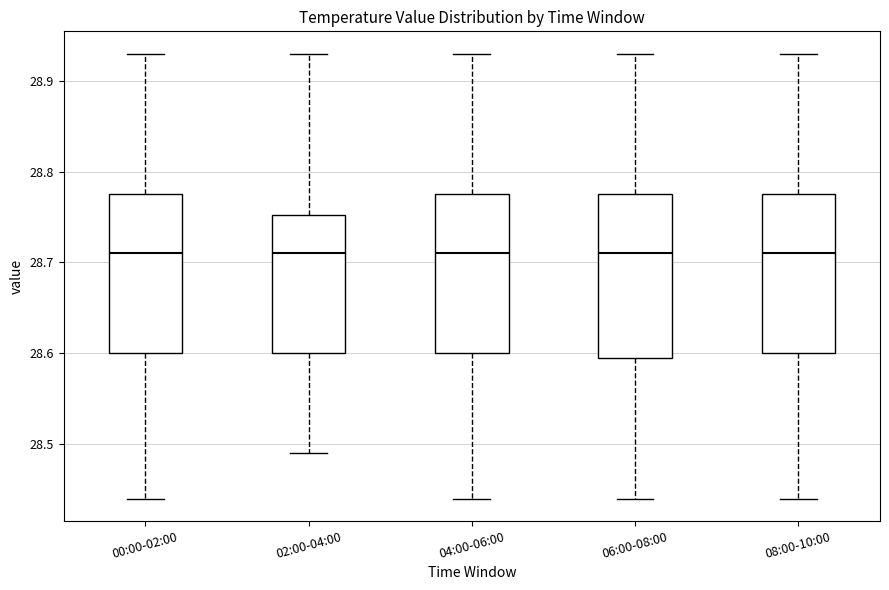

Where does the median line of the box for 02:00-04:00 sit on the y-axis? The values are not printed on the chart, so give them approximately, as read against the axis.

28.71